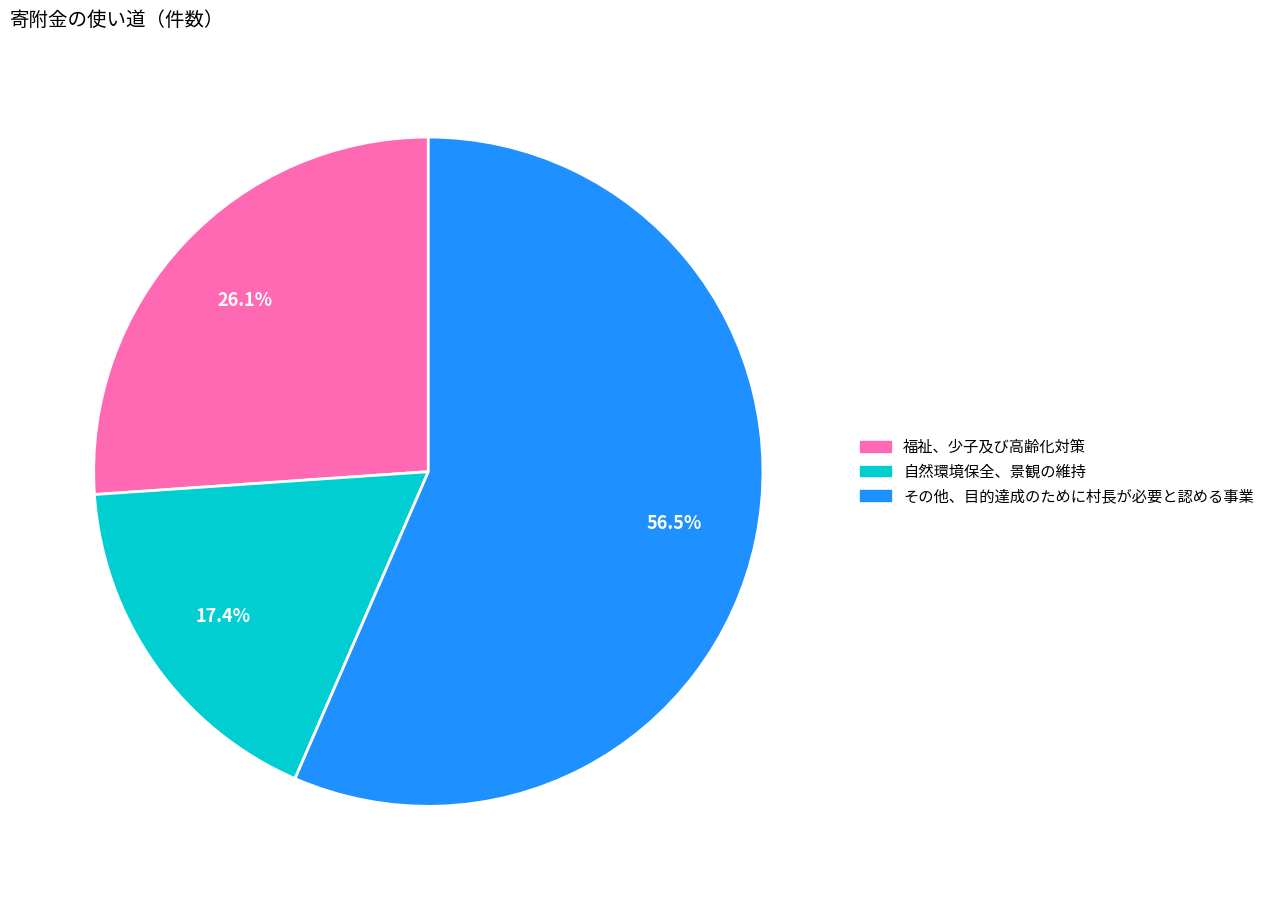

To the nearest percent, what is the average slice percentage?

33%